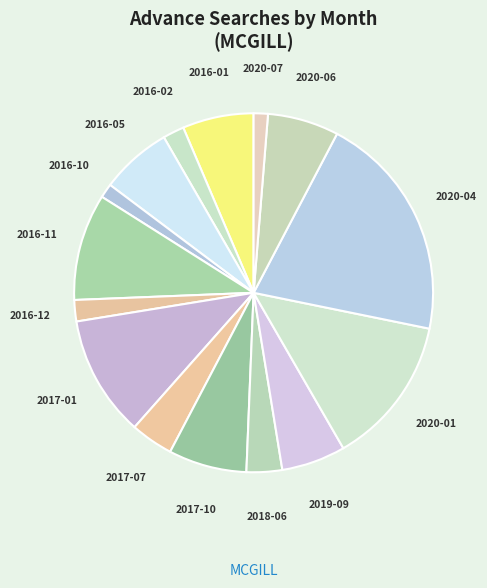

Which has a higher value, 2017-10 or 2020-04?

2020-04